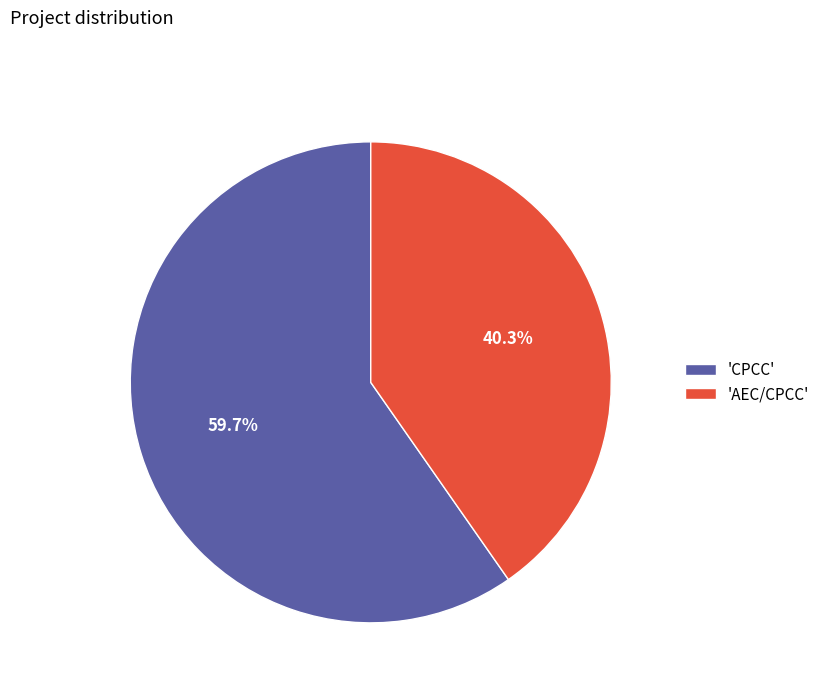

How many slices are in this pie chart?

2